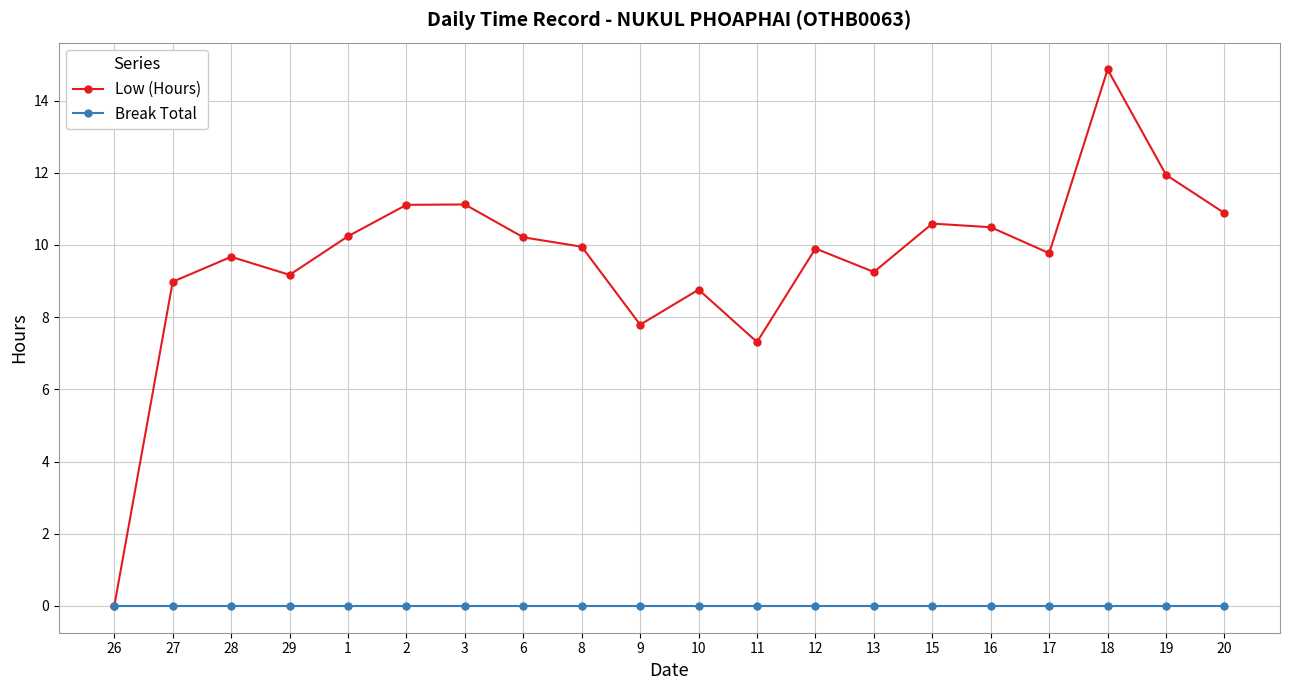

Rank the series by their maximum value, from highest to lowest.

Low (Hours), Break Total